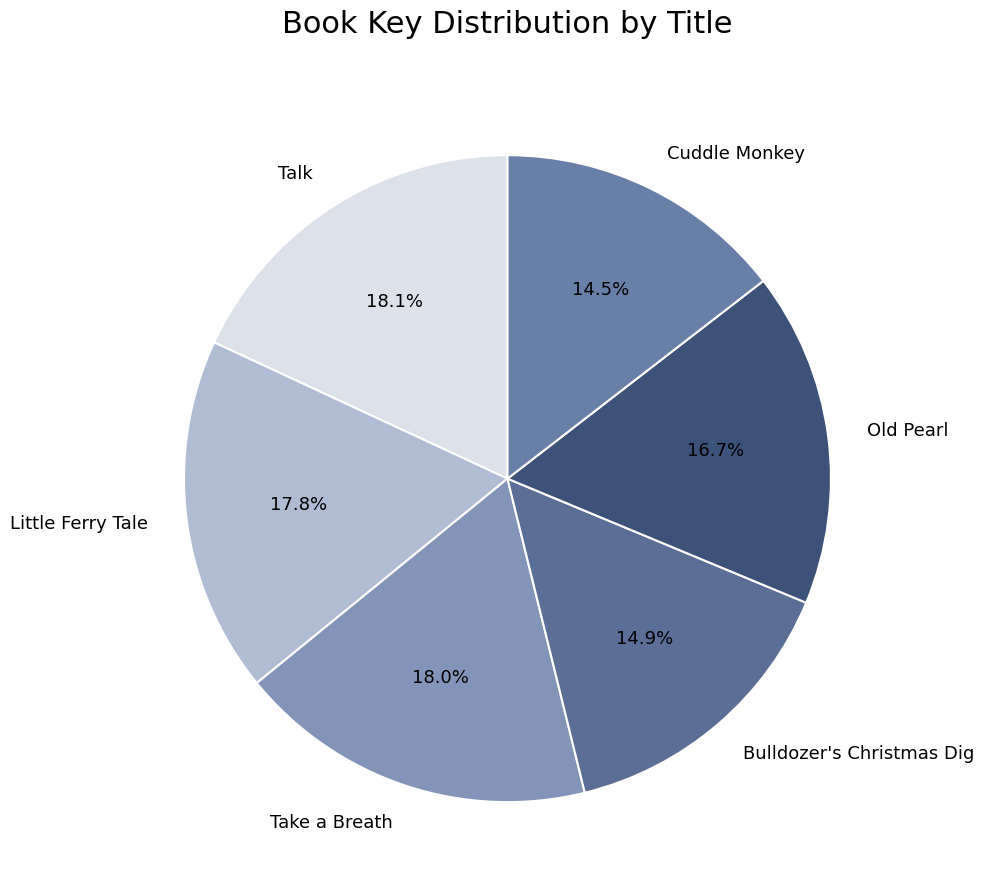

The Little Ferry Tale slice represents 7% of the pie. True or false?

False